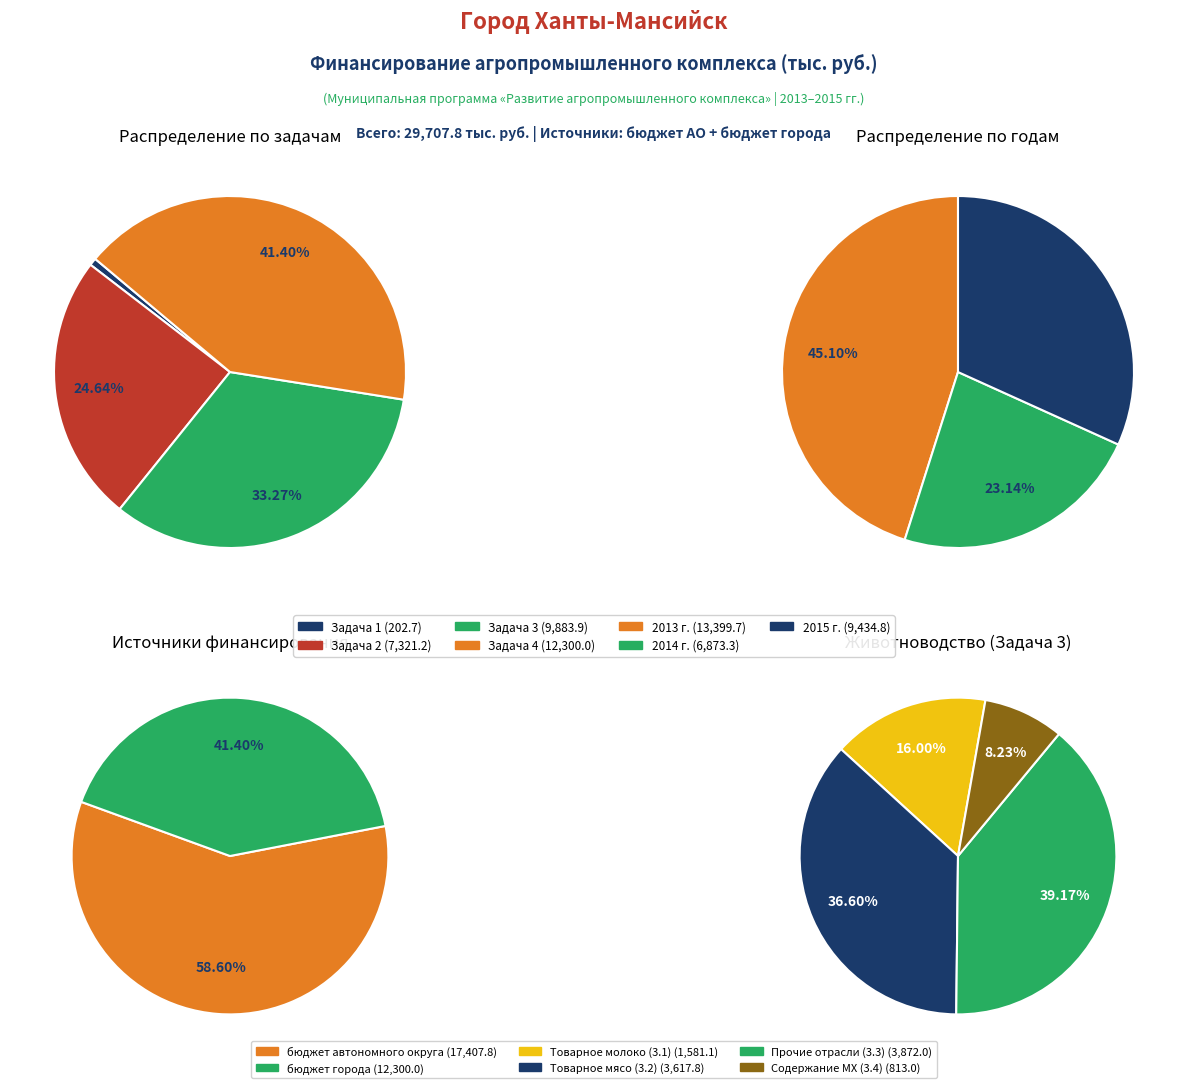

Is Задача 2 the majority of the pie?

No